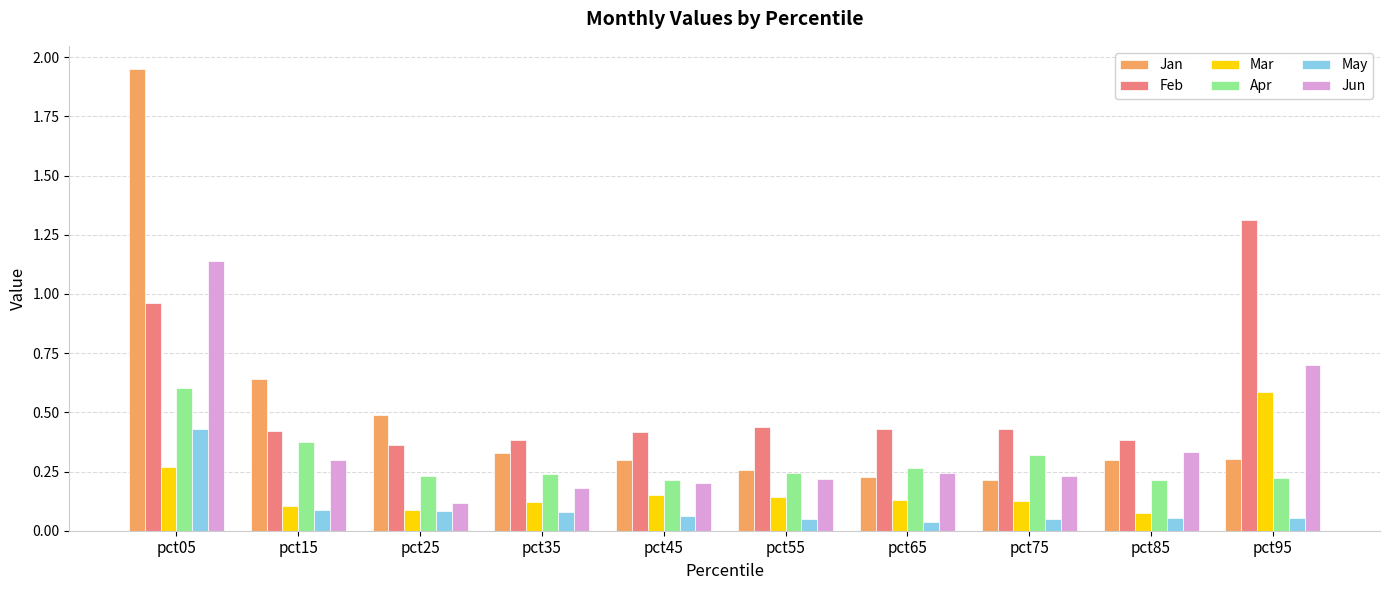

The Jan series shows 0.6 at pct15. True or false?

True